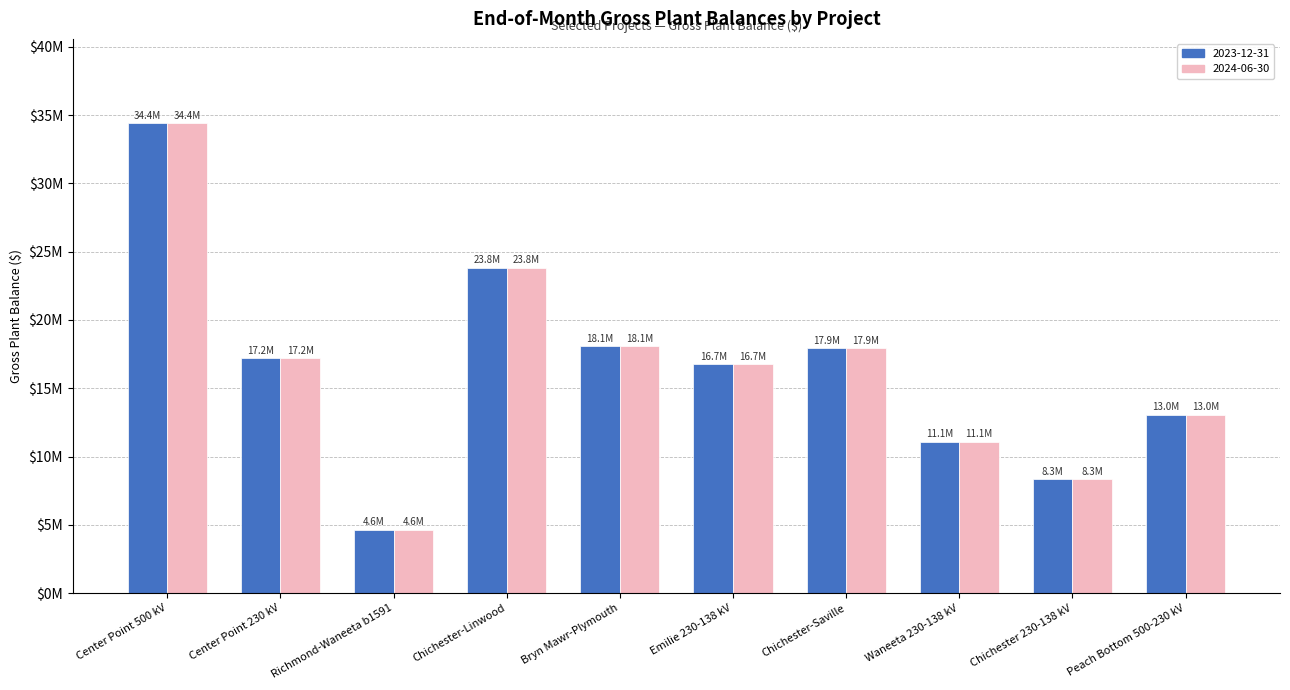

Where does the 2023-12-31 series first go above 17191931?

Center Point 500 kV